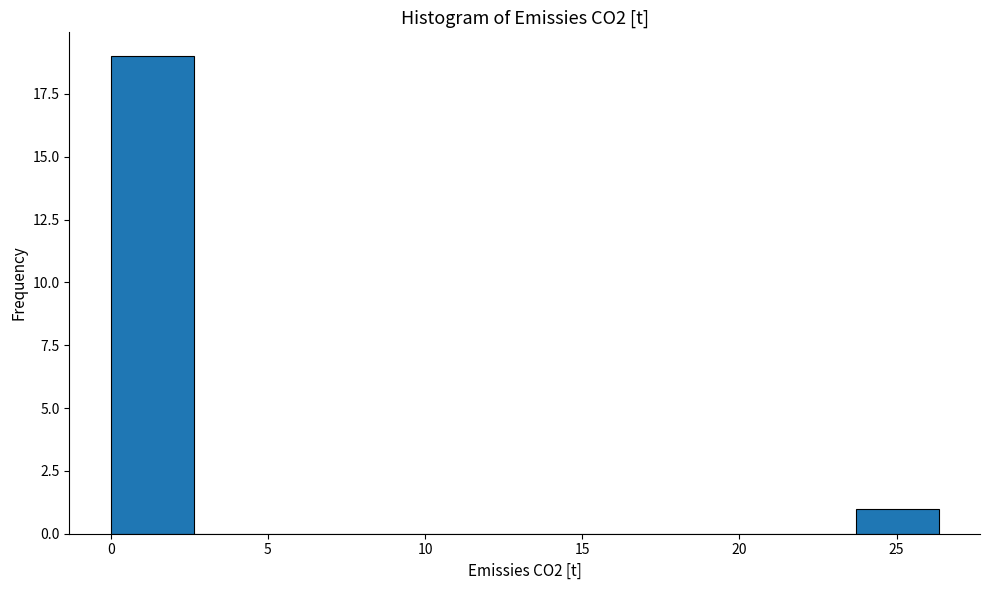

Reading left to right, transcribe this chart: for each bar, give the range it covers on the x-axis and its height. Neither the bar edges nor the heights are printed on the chart, so give them approximately, as read against the axes.

0.0 to 2.5: 19
2.5 to 5.5: 0
5.5 to 8.0: 0
8.0 to 10.5: 0
10.5 to 13.0: 0
13.0 to 16.0: 0
16.0 to 18.5: 0
18.5 to 21.0: 0
21.0 to 23.5: 0
23.5 to 26.5: 1